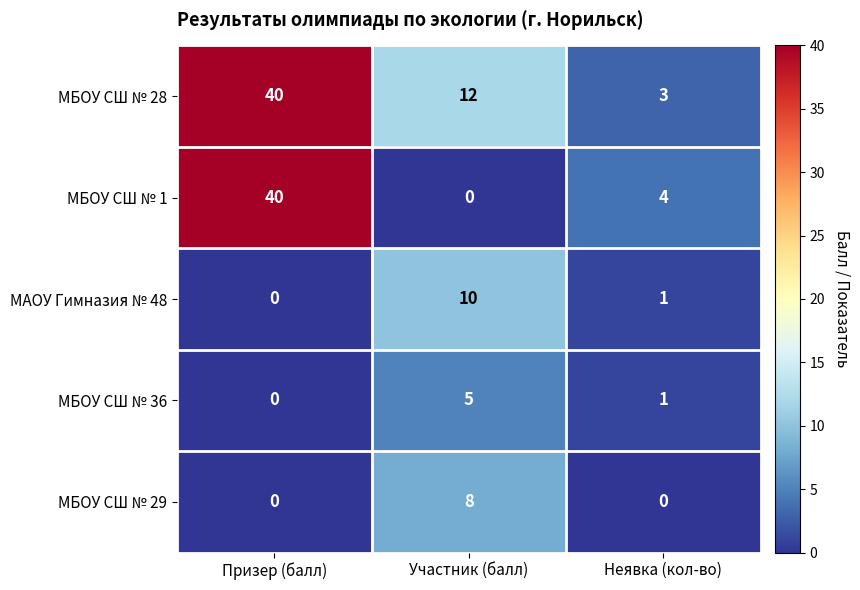

What is the sum of all МБОУ СШ № 29 values?

8